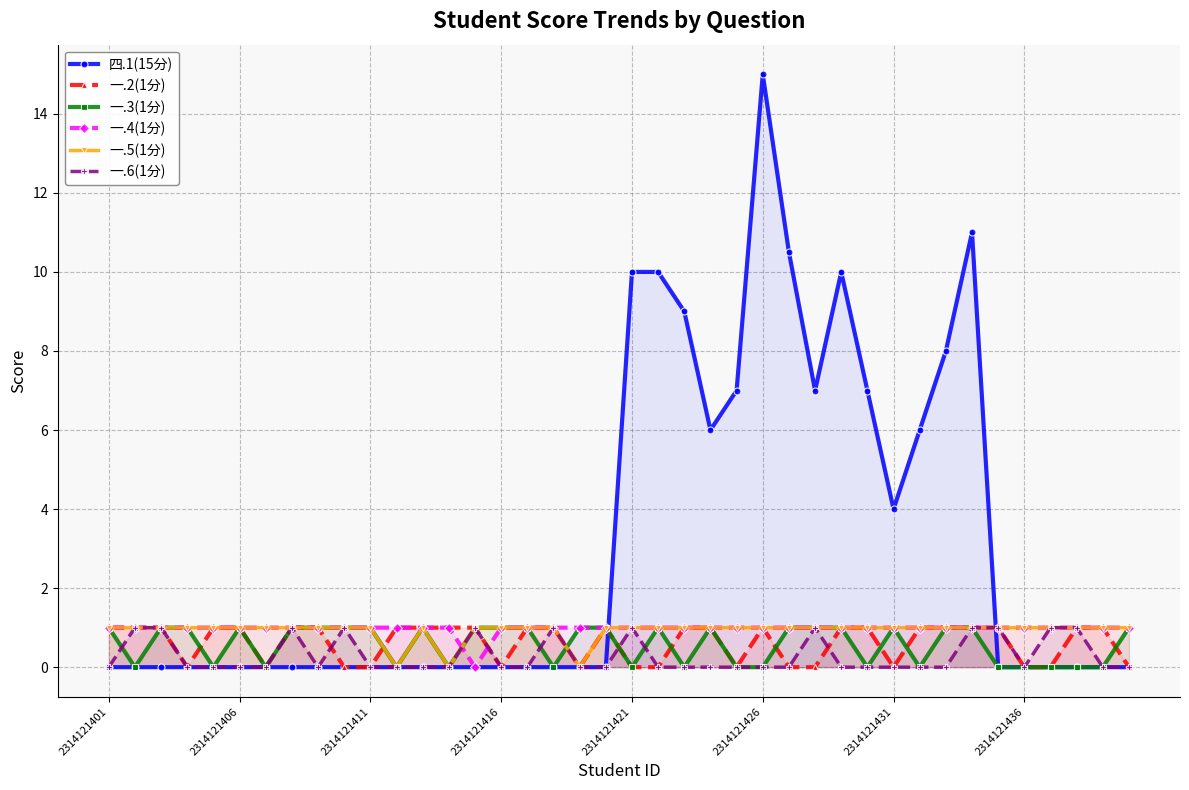

At 38, list the series in order from largest to smallest.

一.2(1分), 一.4(1分), 一.5(1分), 四.1(15分), 一.3(1分), 一.6(1分)